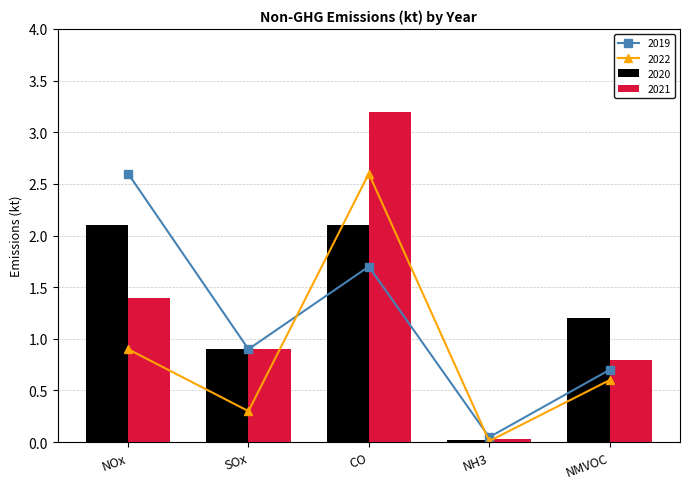

Which series has the widest spread of values?

2021